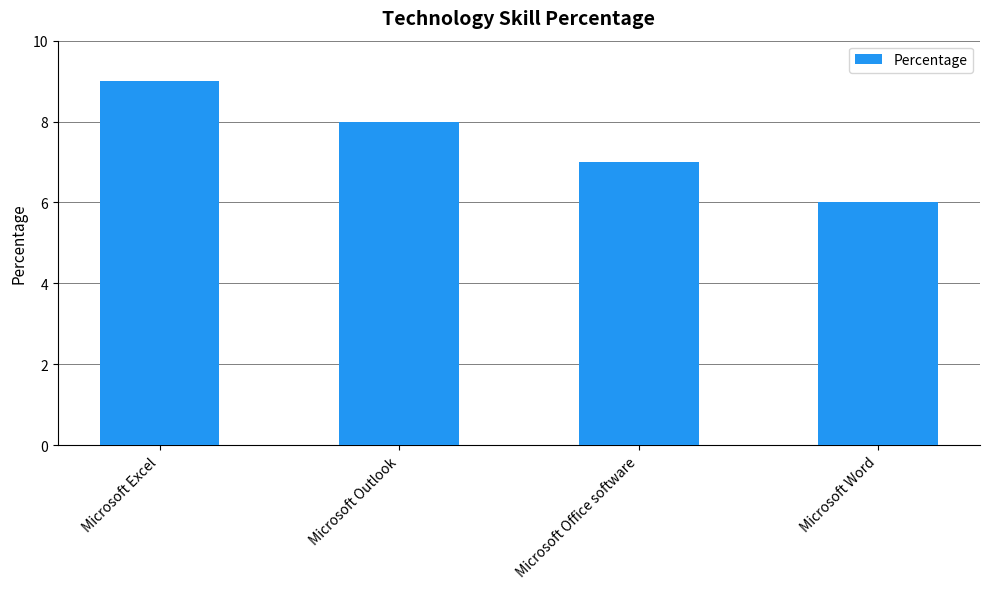

At which label does the data first exceed 8?

Microsoft Excel